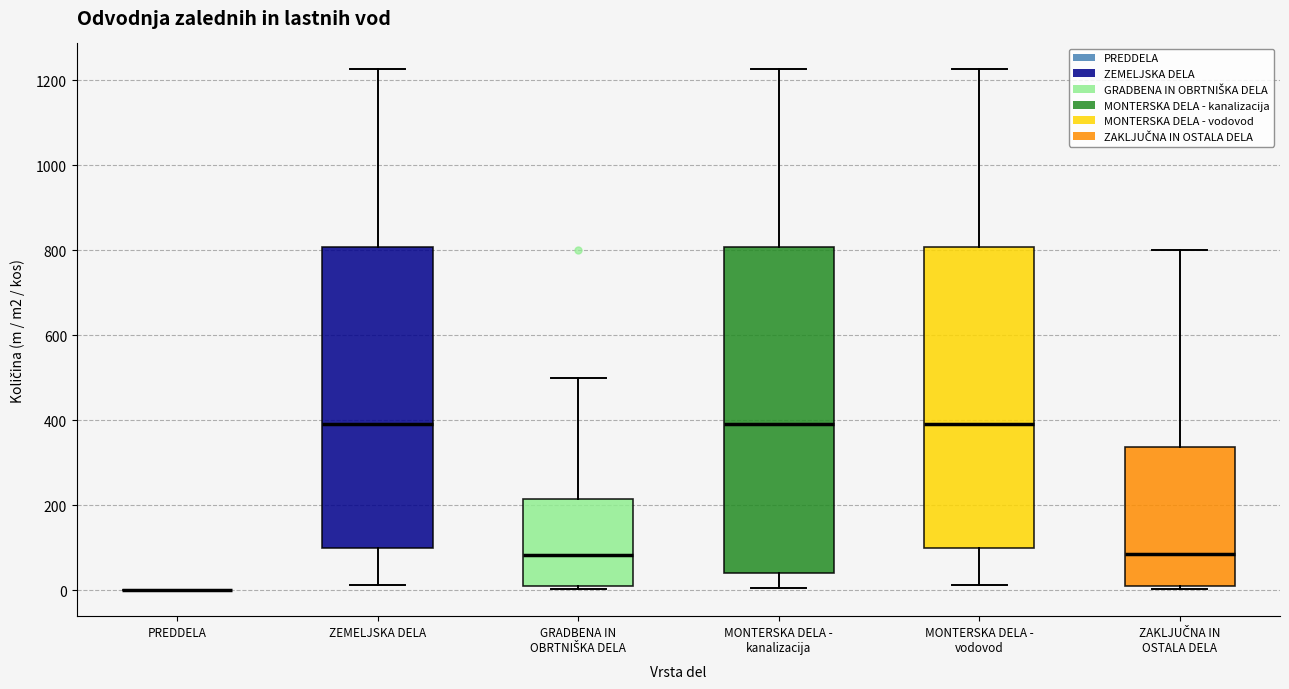

Which box is the tallest, from its lower edge to its upper edge?

MONTERSKA DELA - kanalizacija